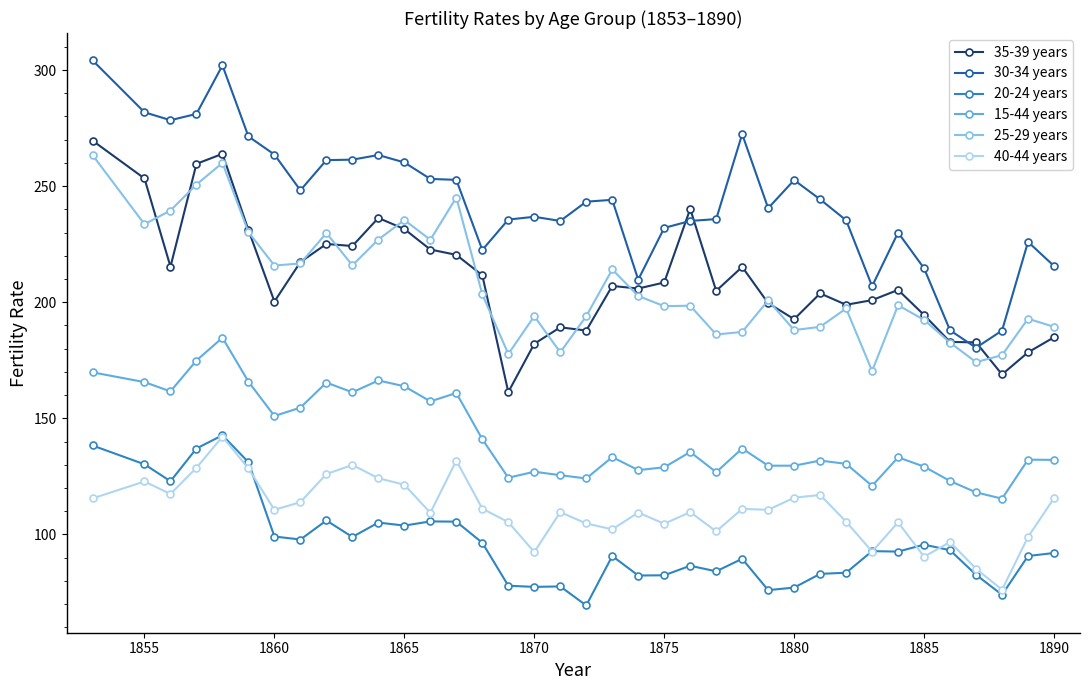

Is this an area chart (filled region under the line)?

No